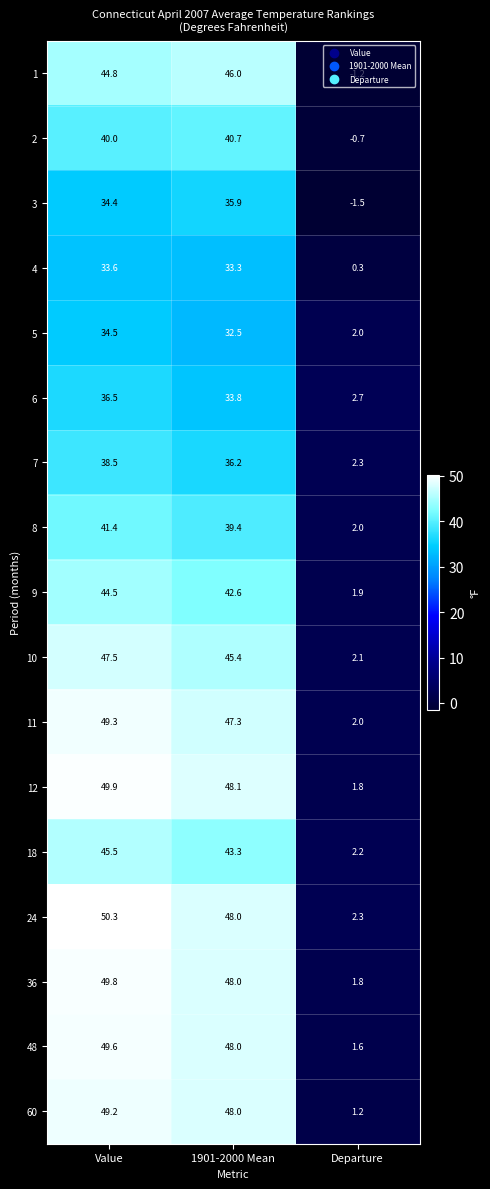

How many categories are shown in the chart?

3